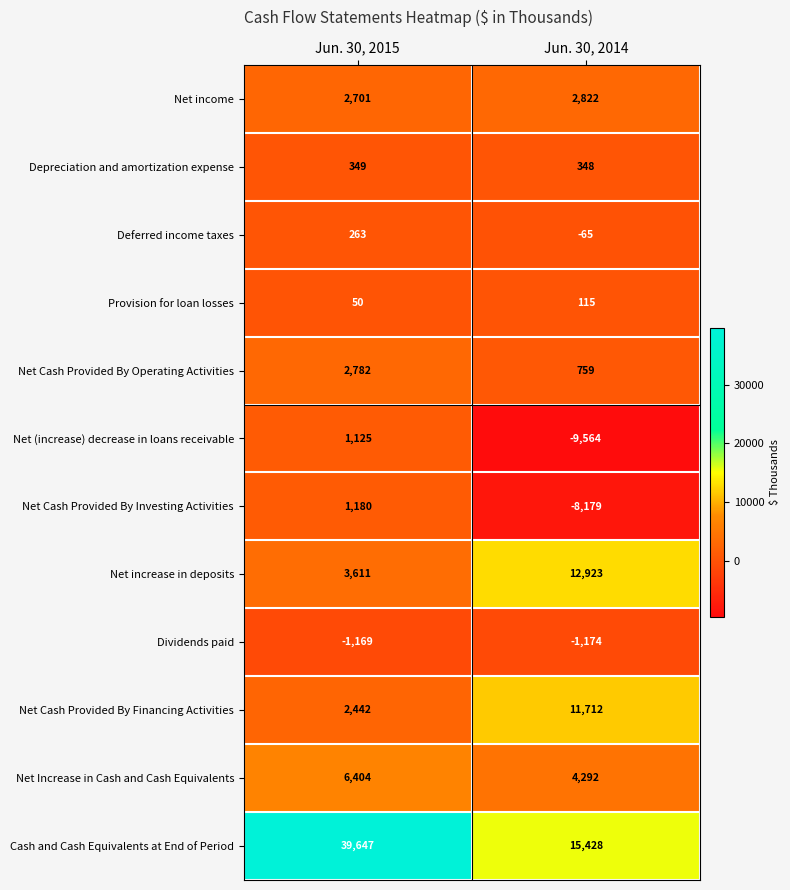

At which category does the chart reach its minimum across all series?

Jun. 30, 2014